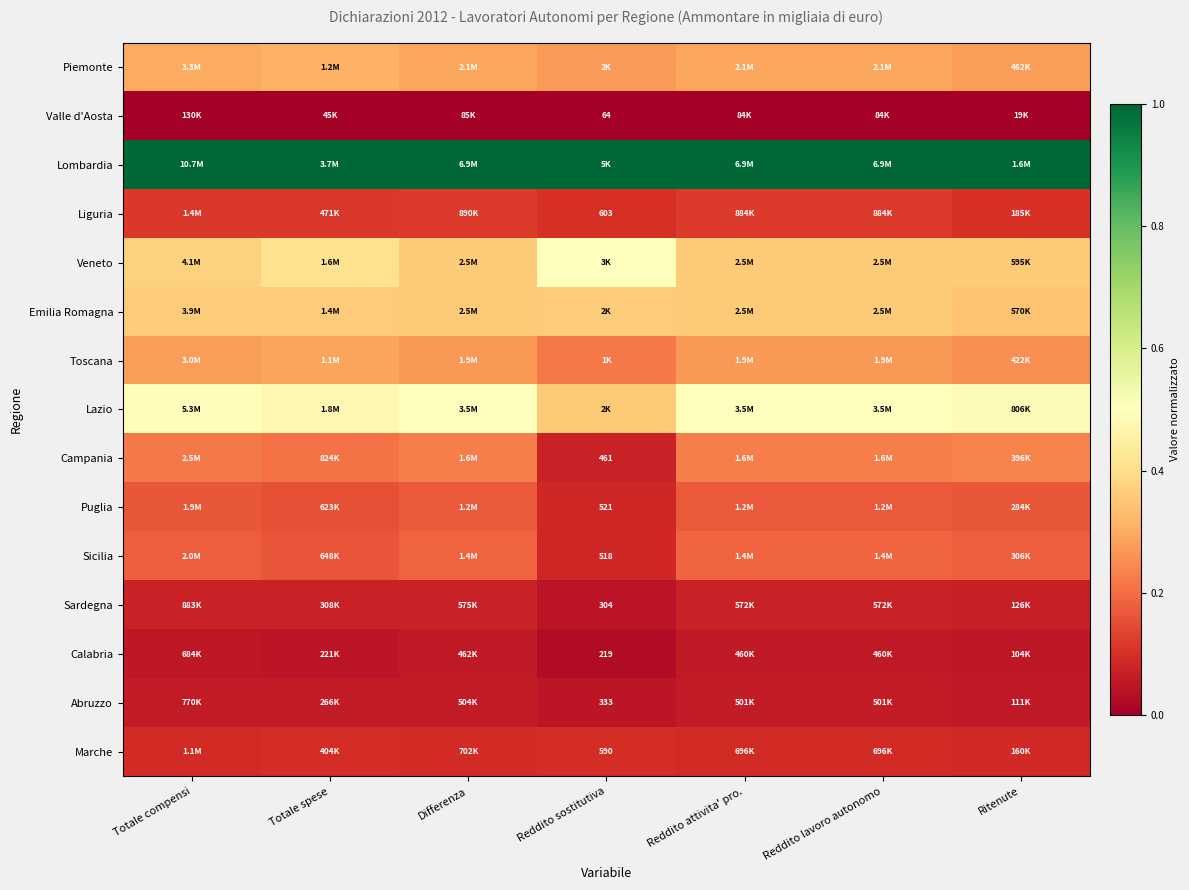

Which series has the largest total across all categories?

Lombardia